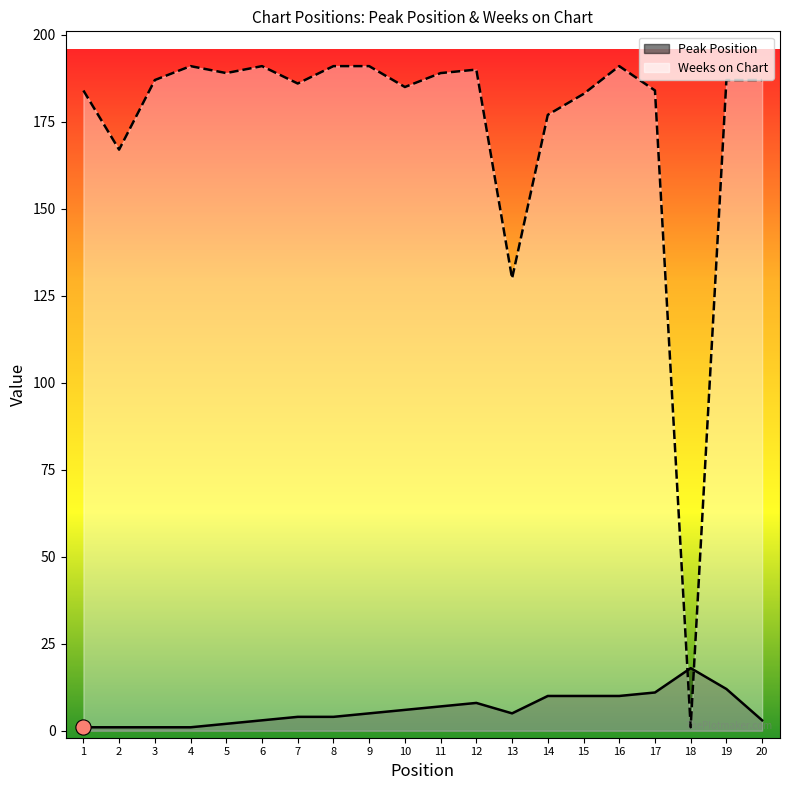

Is the value of Weeks on Chart at 7 greater than the value of Peak Position at 20?

Yes